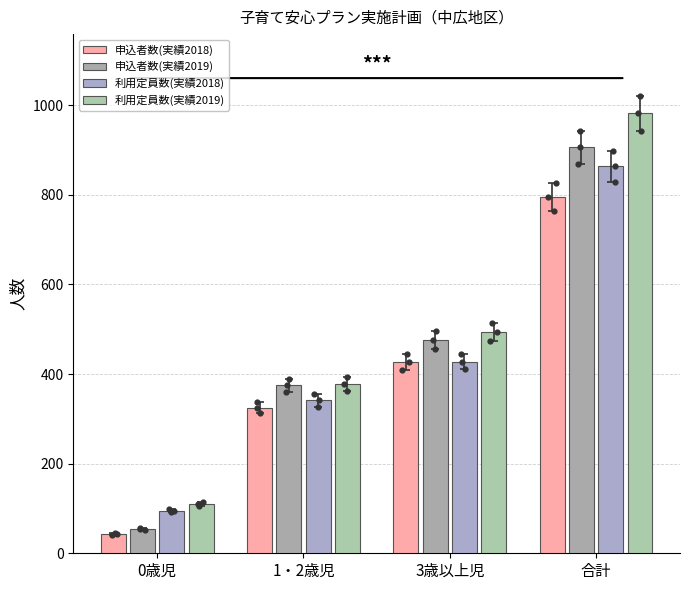

Which series has the largest total across all categories?

利用定員数(実績2019)